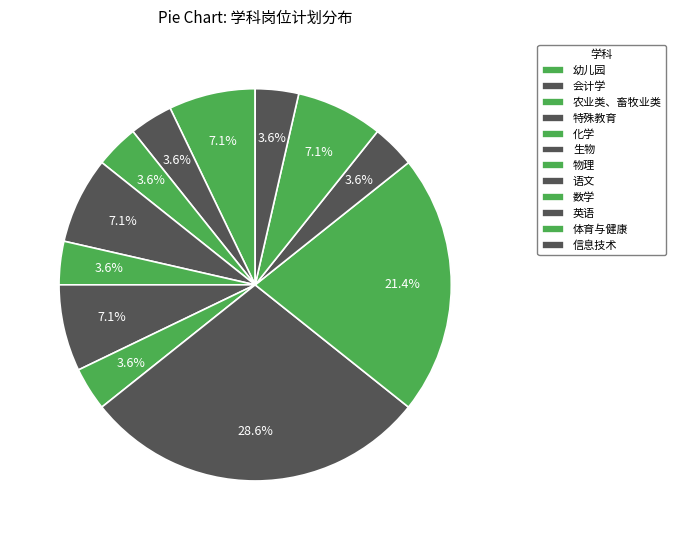

What percentage is NOT represented by 会计学?

96.4%